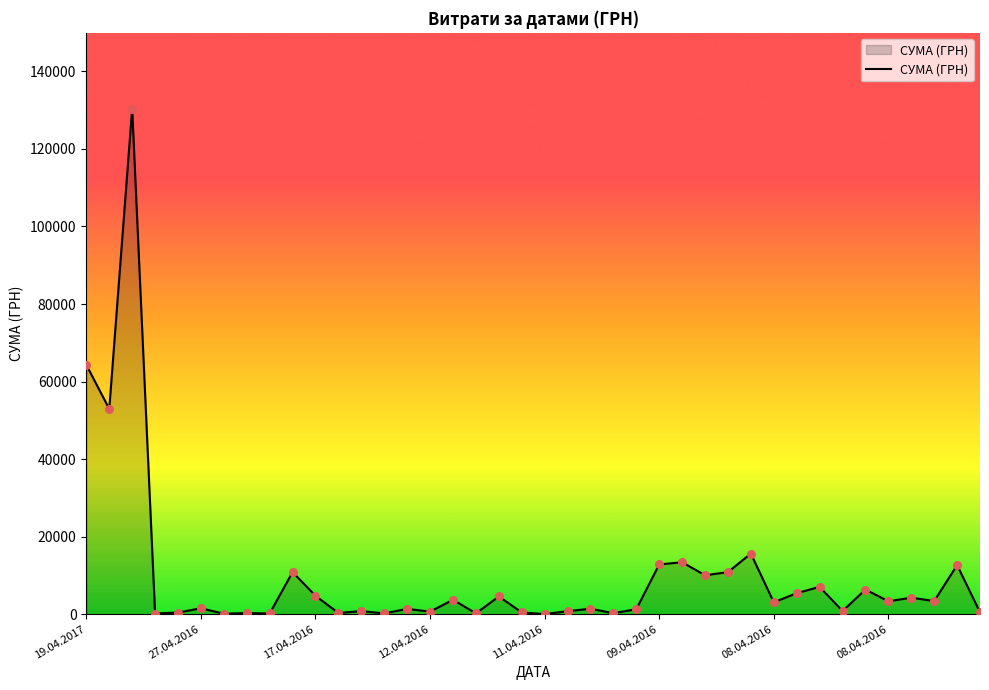

What is the maximum value shown in the chart?

130379.7